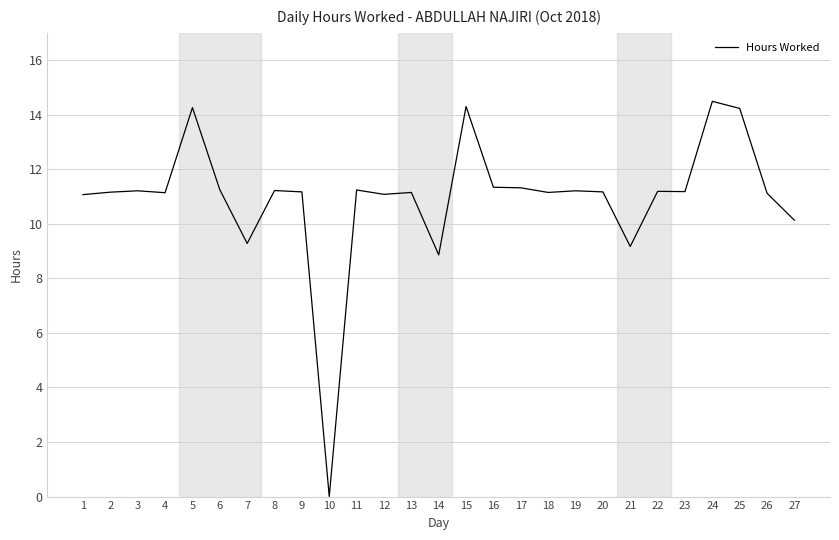

Does the chart have visible grid lines?

Yes